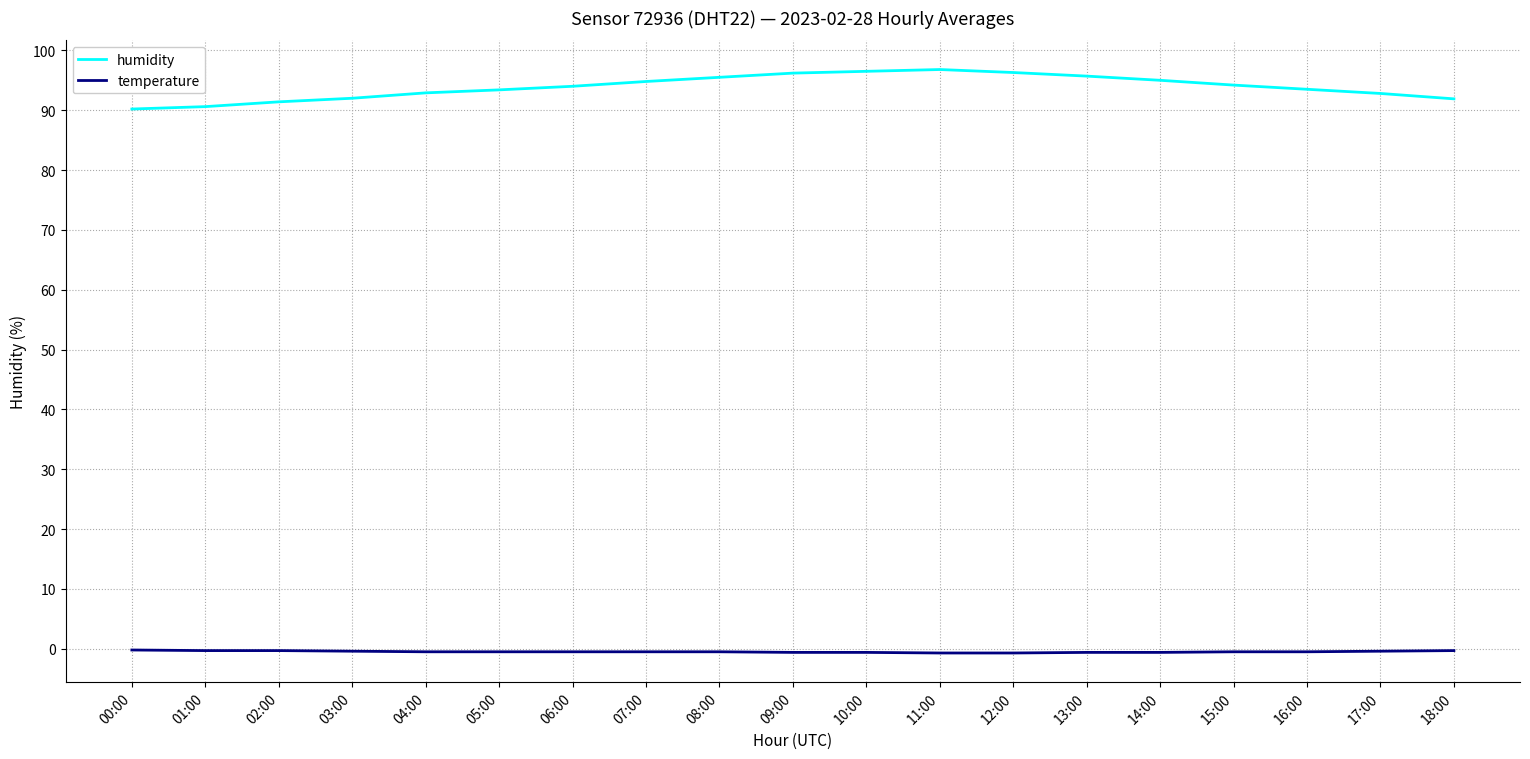

The value of temperature at 10:00 is -0.6. True or false?

True